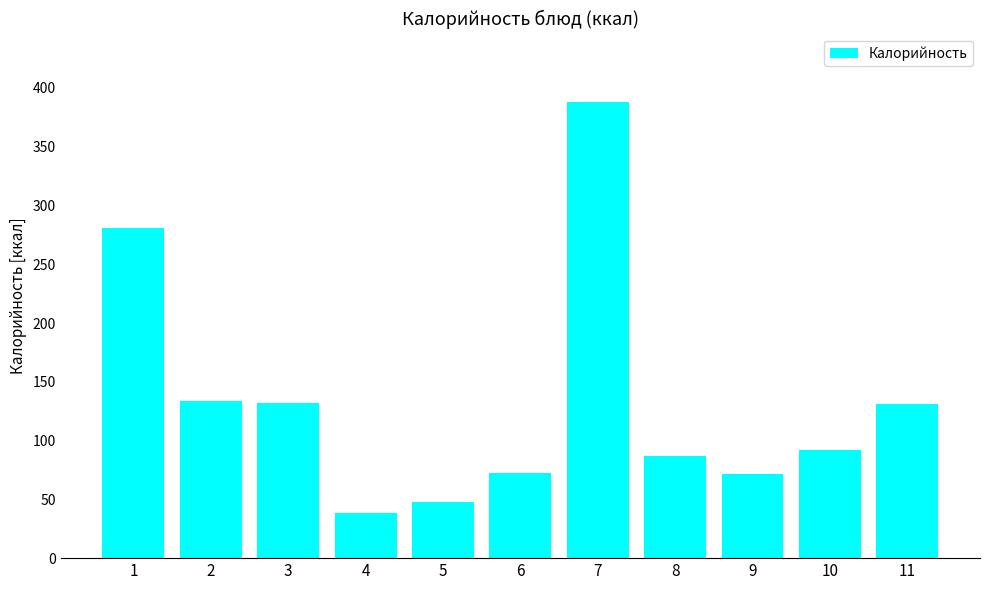

What value does the data have at 3?

132.0